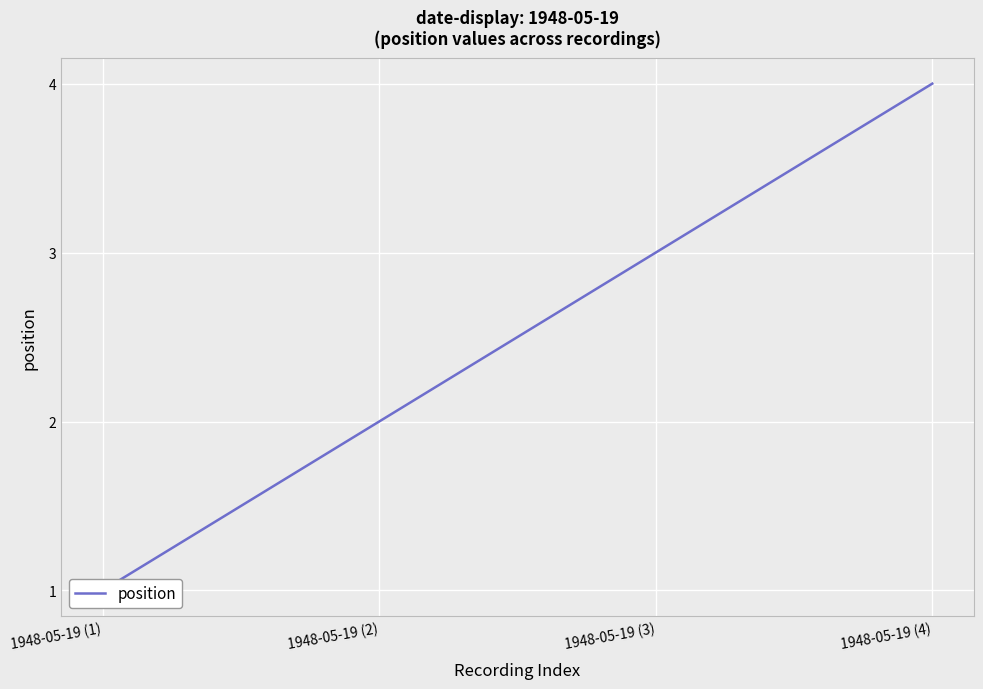

What is the approximate value at 1948-05-19 (2)?

2